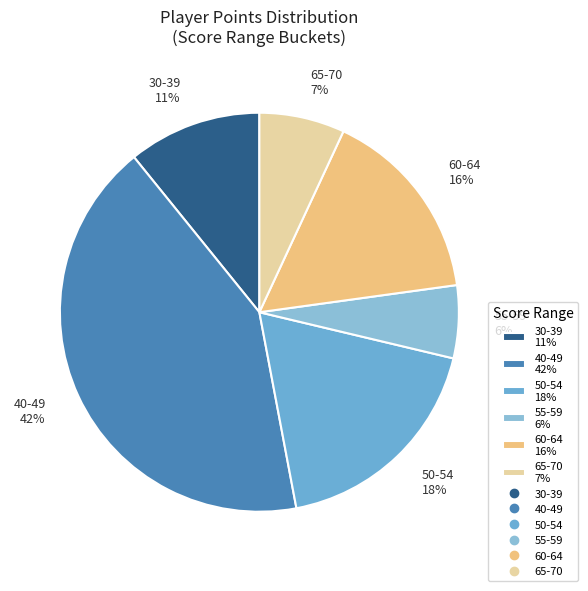

Is there a majority slice in this chart?

No